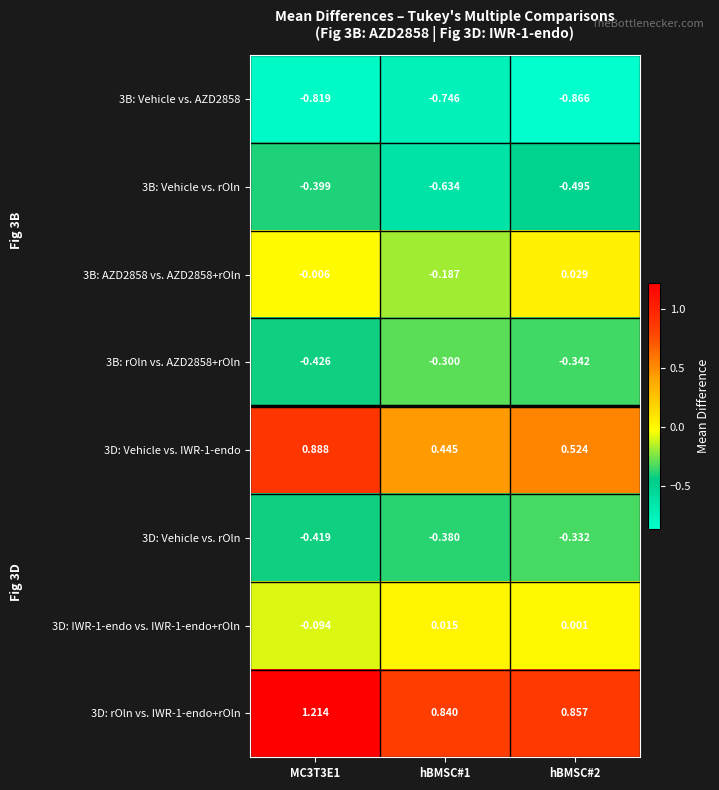

Is the value of 3B: rOln vs. AZD2858+rOln at hBMSC#2 greater than the value of 3D: Vehicle vs. IWR-1-endo at hBMSC#2?

No